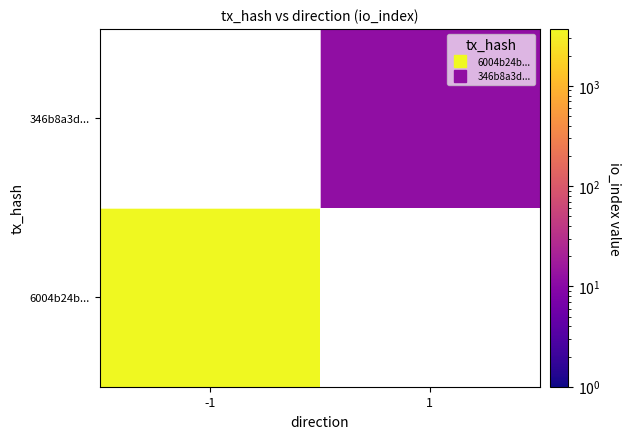

Between 1 and -1, which is larger?

-1